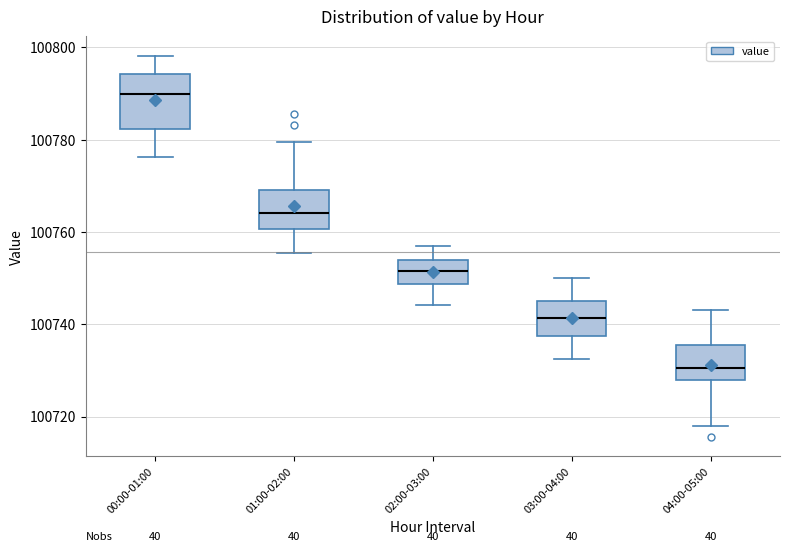

Which box's median line is the highest?

00:00-01:00